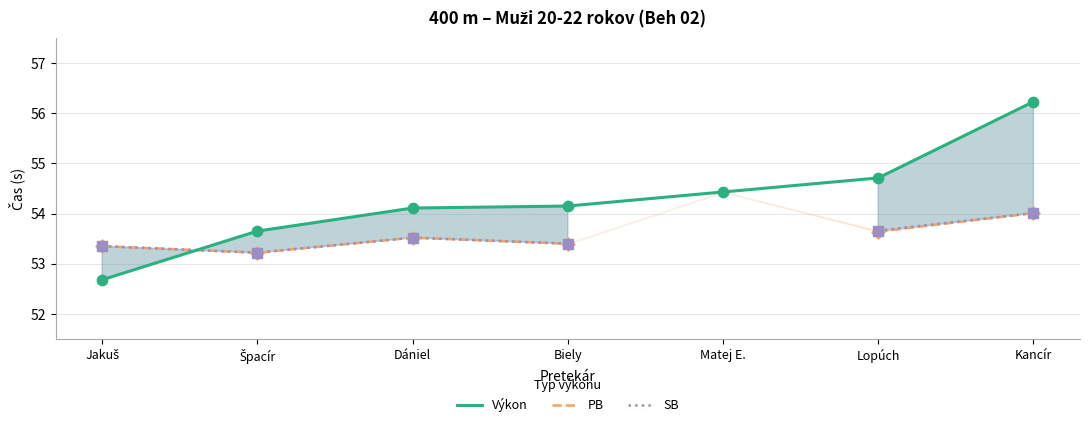

Which series has the largest total across all categories?

Výkon